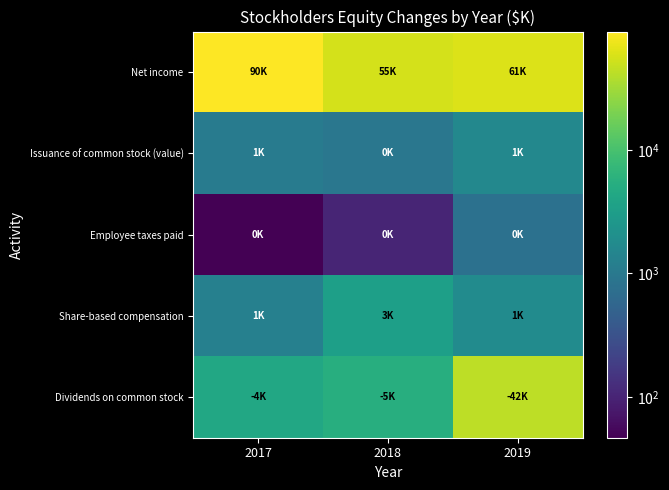

List the series in order of their peak value, highest first.

Net income, Dividends on common stock, Share-based compensation, Issuance of common stock (value), Employee taxes paid